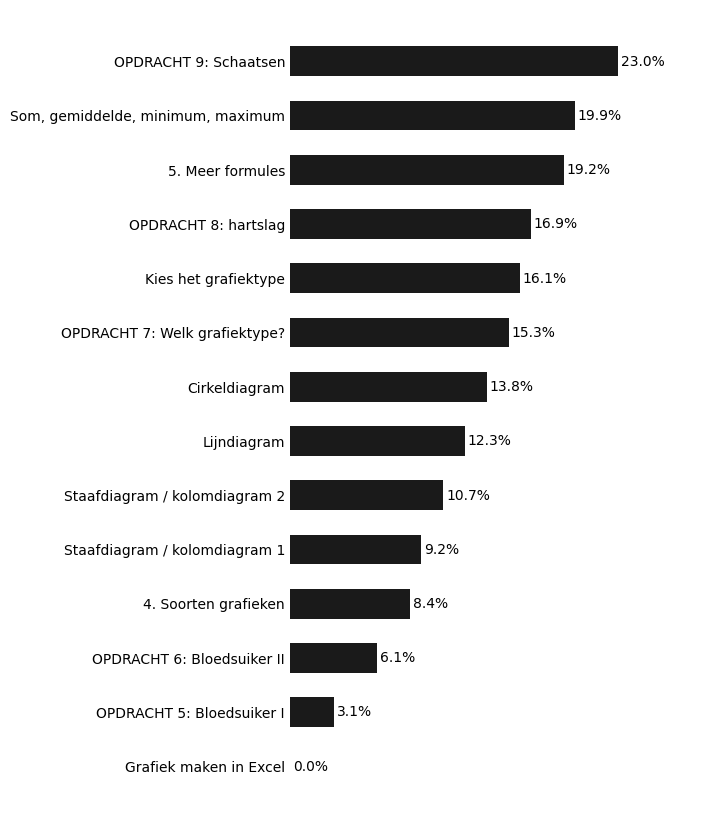

Which label corresponds to the largest value in the chart?

OPDRACHT 9: Schaatsen